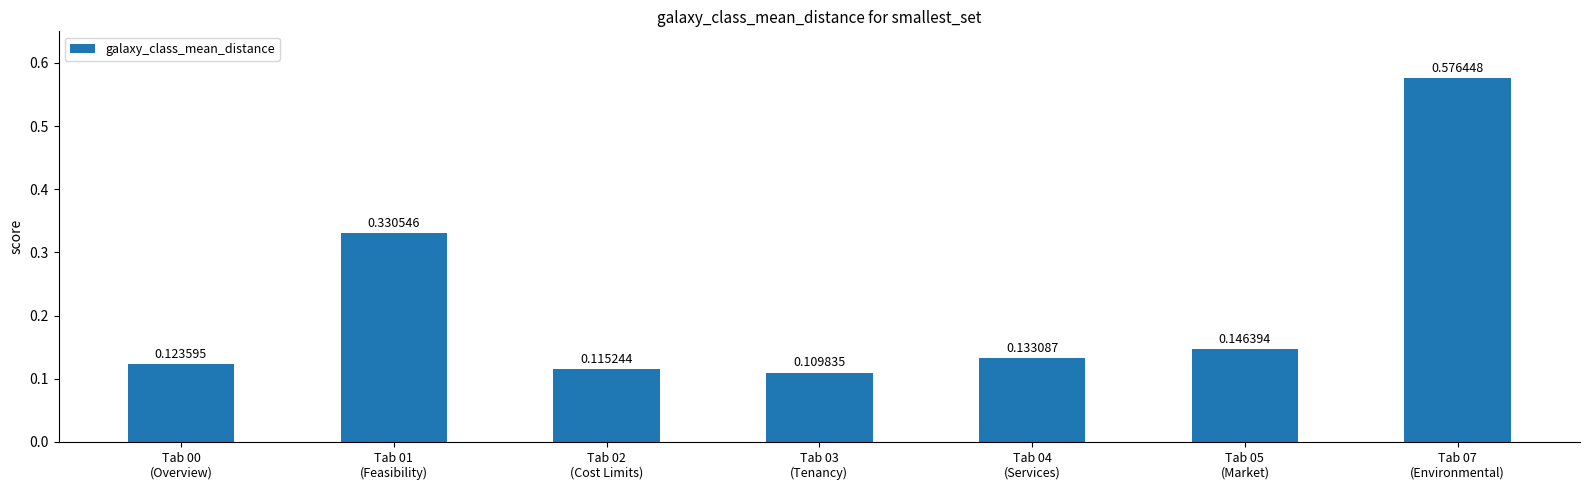

What is the sum of all values?

1.5